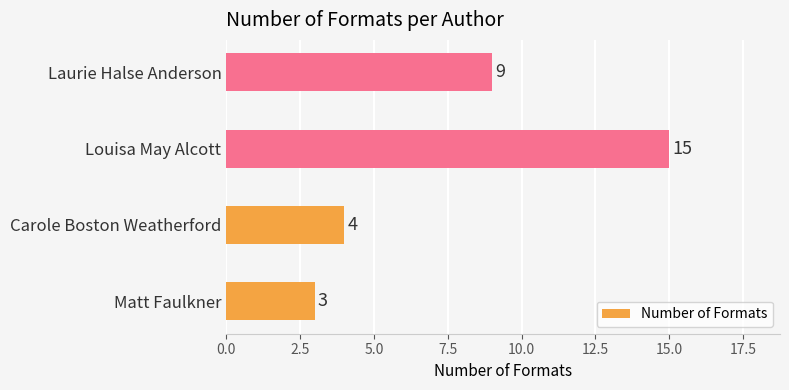

What is the difference between the second highest and minimum values?

6